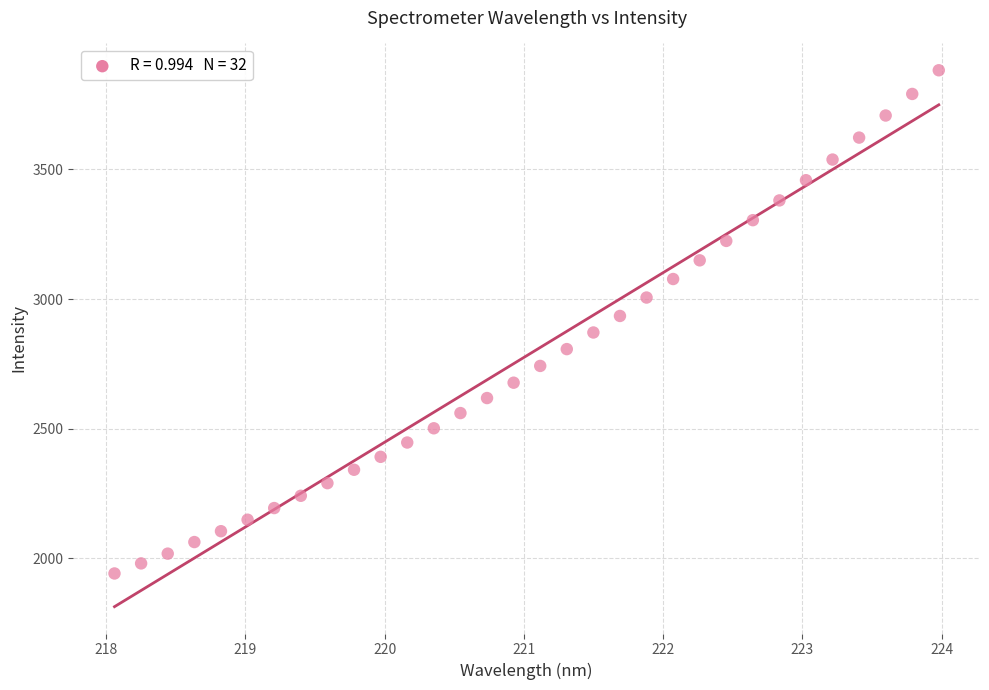

What is the range of Y values (max minus min)?

1940.3